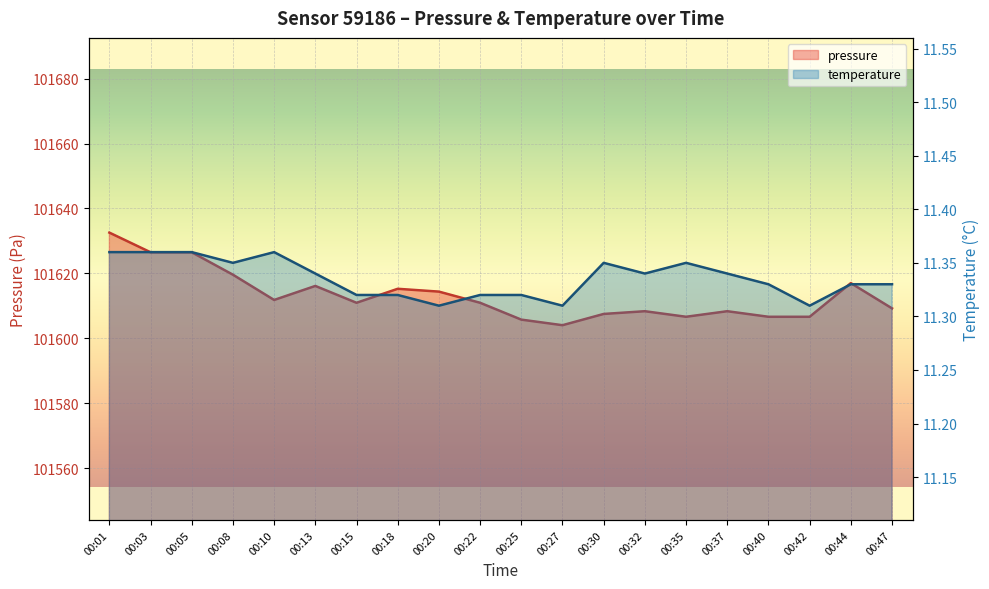

What is the average value of the temperature series?

11.3